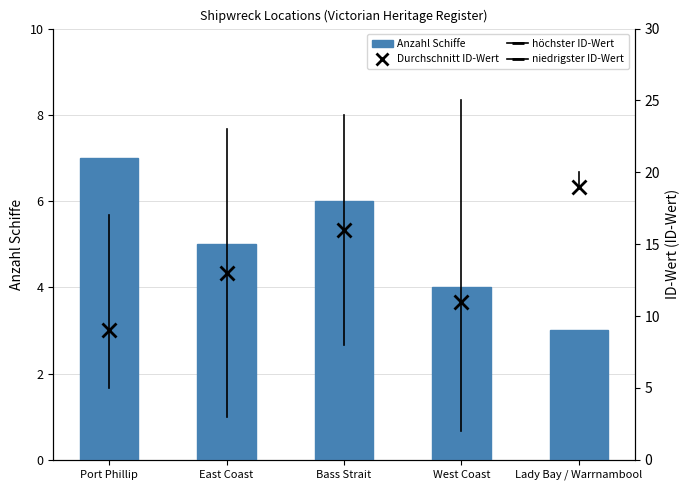

Are the bars grouped side by side (vs. stacked)?

No